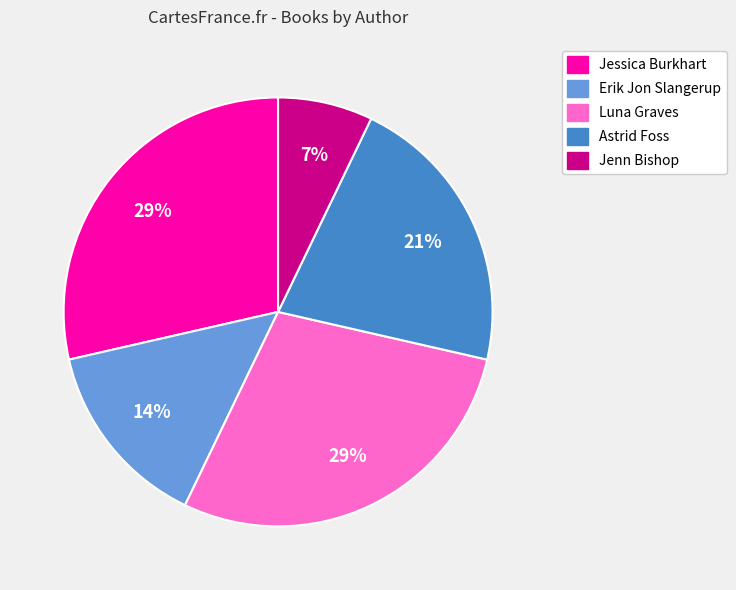

Which slice is the smallest?

Jenn Bishop